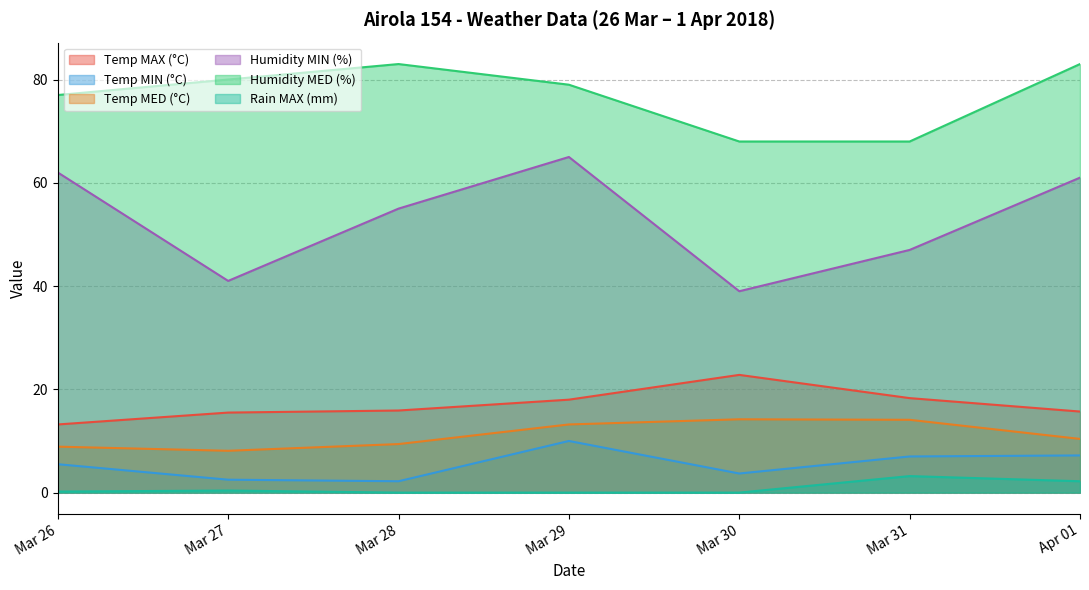

True or false: Humidity MIN (%) and Rain MAX (mm) intersect in this chart.

False